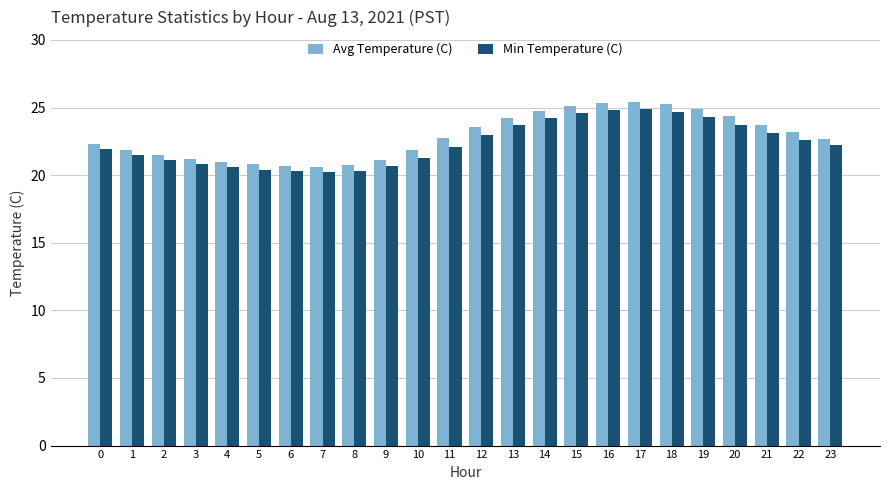

Between 9 and 20, which series saw the biggest shift?

Avg Temperature (C)